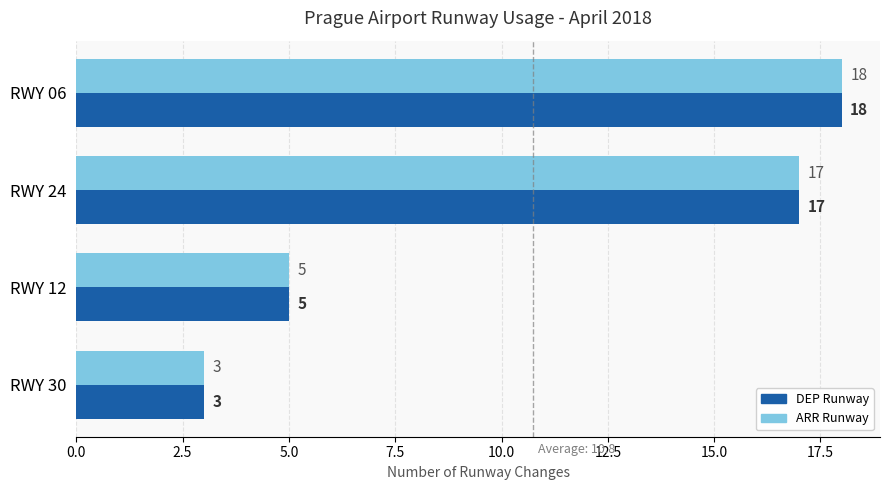

List the labels in order of ARR Runway value, smallest first.

RWY 30, RWY 12, RWY 24, RWY 06